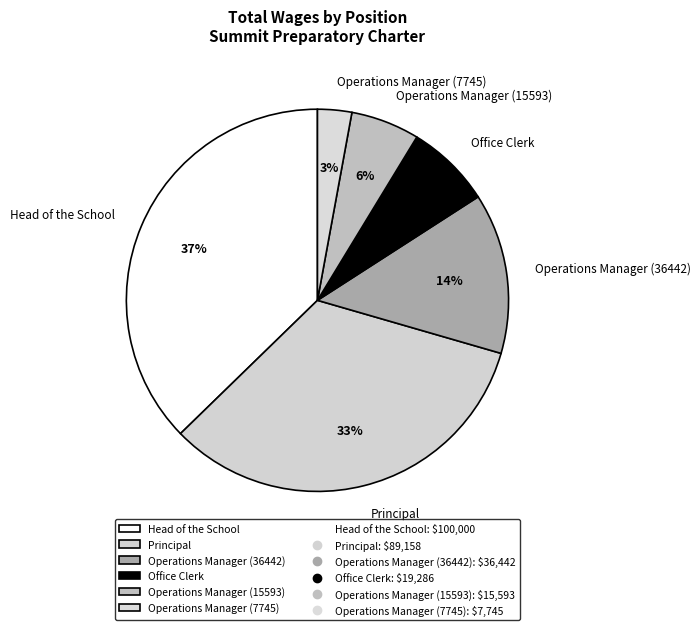

Rank the categories by value from lowest to highest.

Operations Manager (7745), Operations Manager (15593), Office Clerk, Operations Manager (36442), Principal, Head of the School